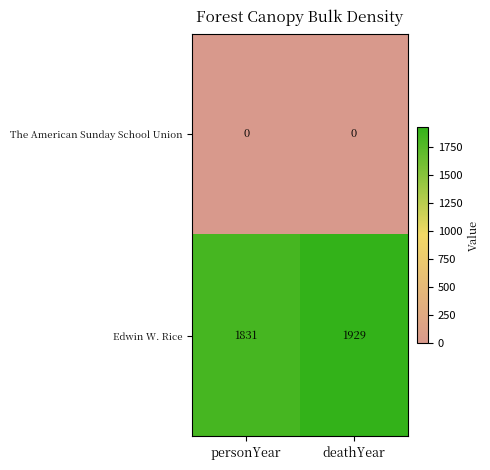

Count the number of data series in this chart.

2